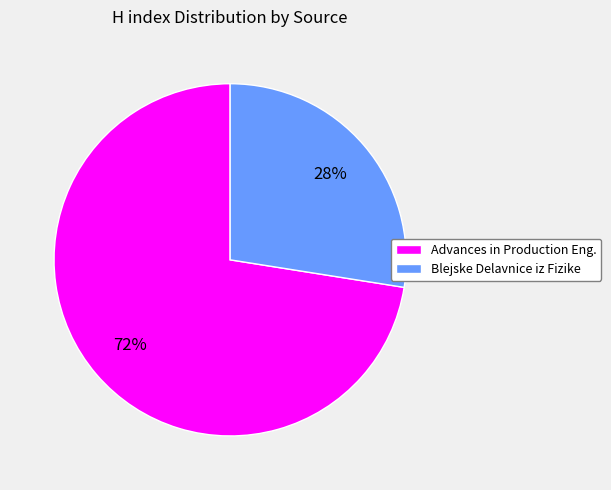

What is the ratio of the value at Blejske Delavnice iz Fizike to the value at Advances in Production Eng.?

0.4